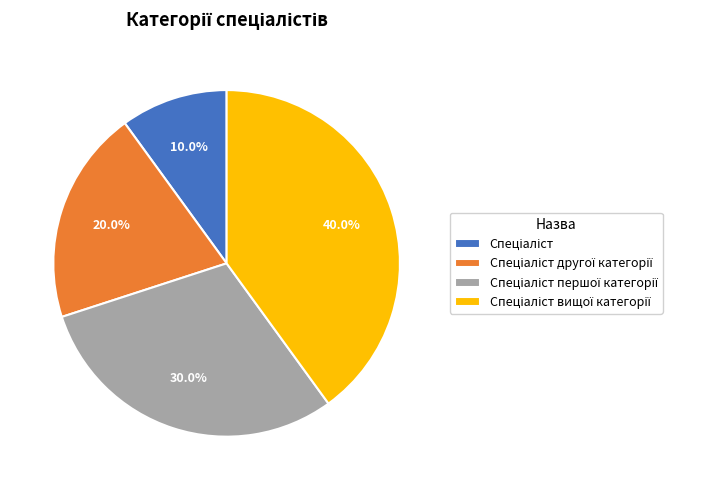

Is there a majority slice in this chart?

No